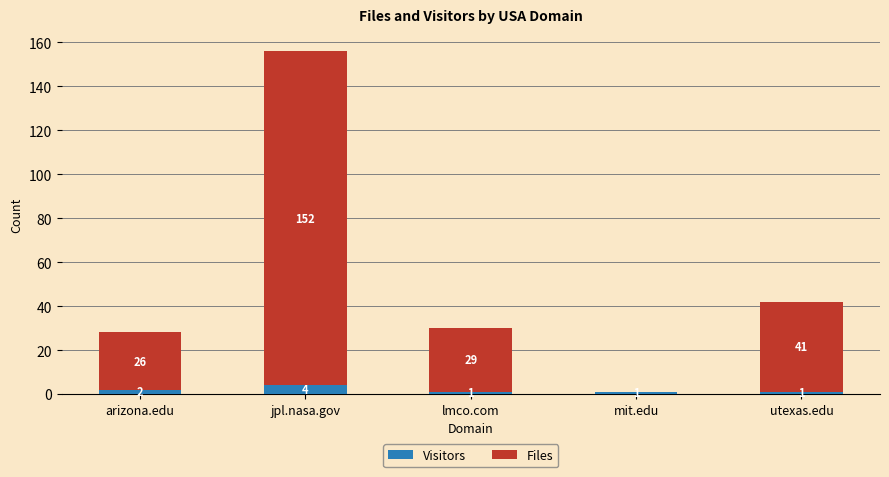

What is the total value across all series at arizona.edu?

28